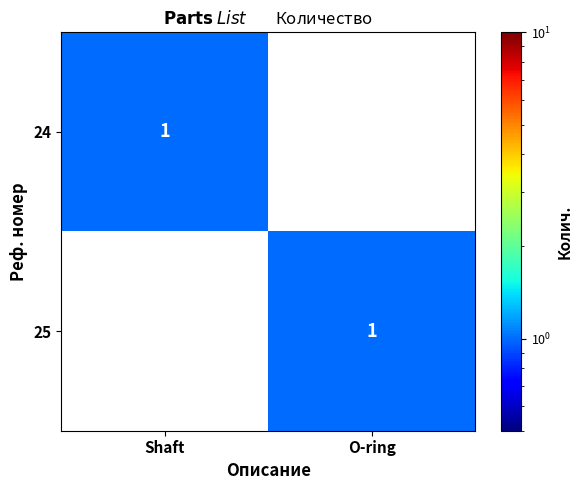

Between Shaft and O-ring, which is larger?

Shaft